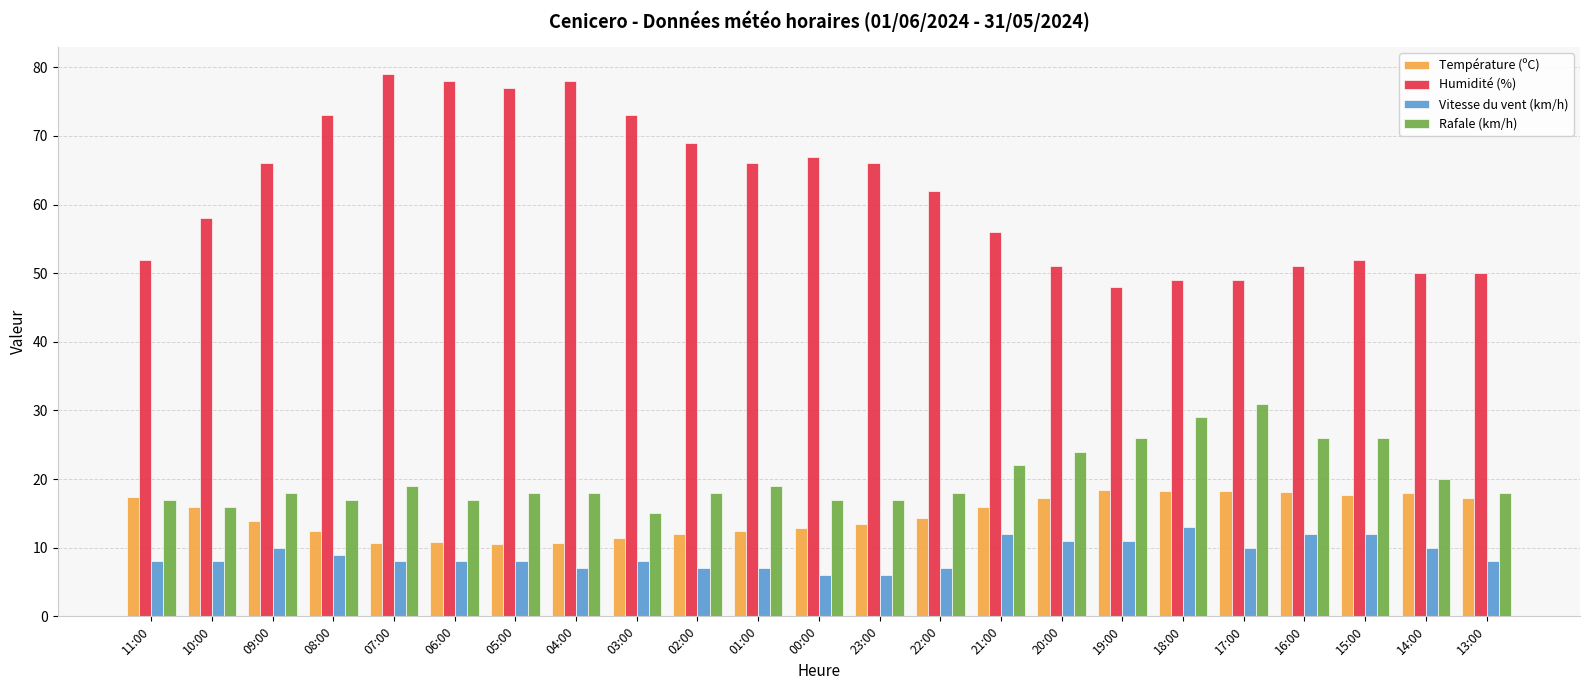

Where is Humidité (%) nearest to the value 63?

22:00